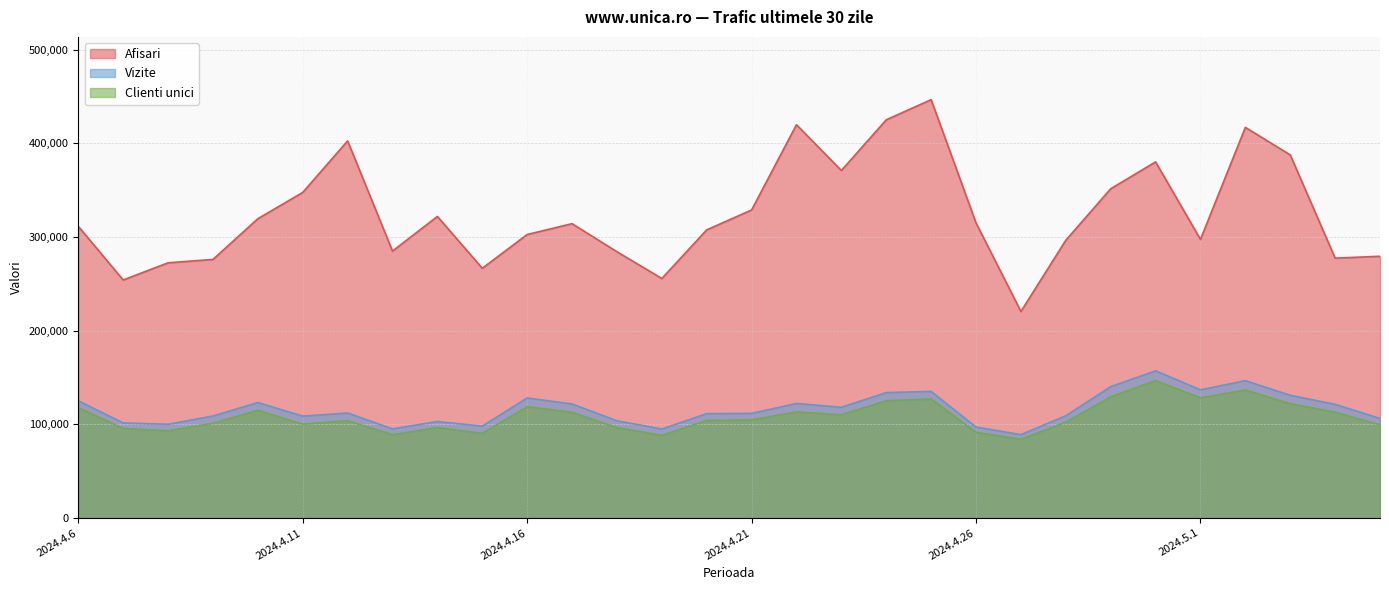

List the labels in order of Clienti unici value, smallest first.

2024.4.27, 2024.4.19, 2024.4.13, 2024.4.15, 2024.4.26, 2024.4.8, 2024.4.7, 2024.4.14, 2024.4.18, 2024.5.5, 2024.4.11, 2024.4.9, 2024.4.28, 2024.4.12, 2024.4.20, 2024.4.21, 2024.4.23, 2024.4.17, 2024.5.4, 2024.4.22, 2024.4.10, 2024.4.6, 2024.4.16, 2024.5.3, 2024.4.24, 2024.4.25, 2024.5.1, 2024.4.29, 2024.5.2, 2024.4.30